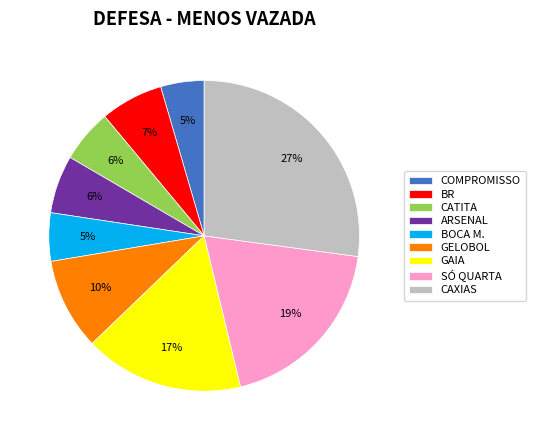

Is there any slice that represents more than half of the pie?

No